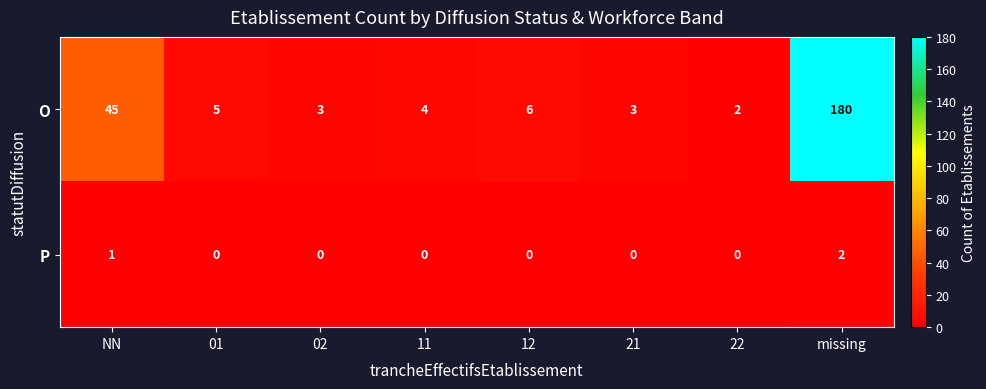

What is the maximum value shown in the chart?

180